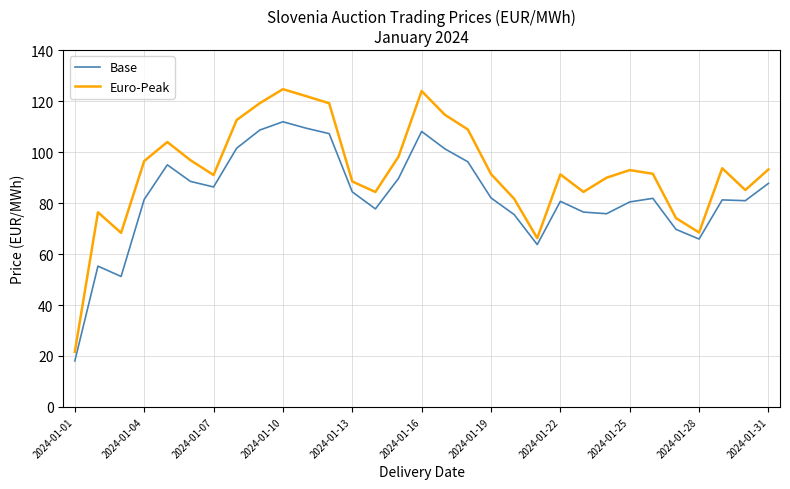

What is the maximum value for Euro-Peak?

124.7